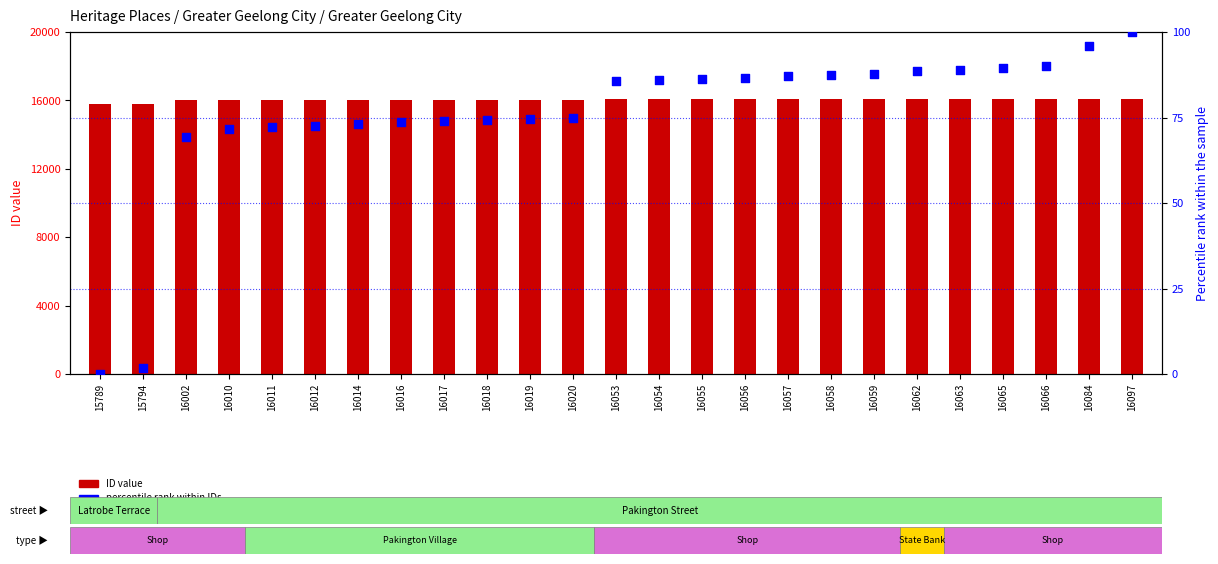

Is the value of percentile rank within IDs at 16054 greater than the value of ID at 16057?

No